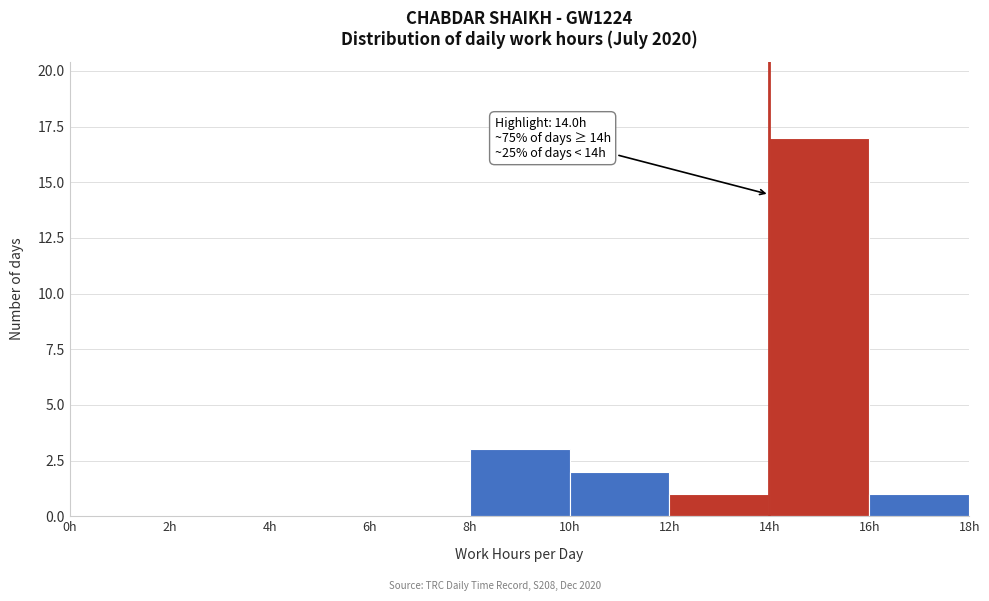

Which range on the x-axis has the tallest bar?

14 to 16